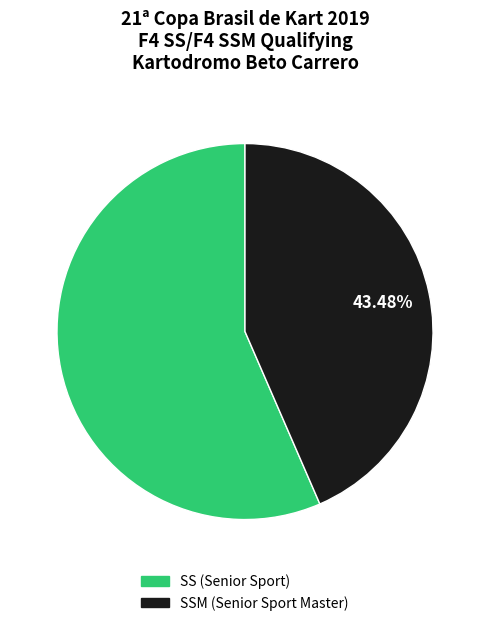

Is there any slice that represents more than half of the pie?

Yes